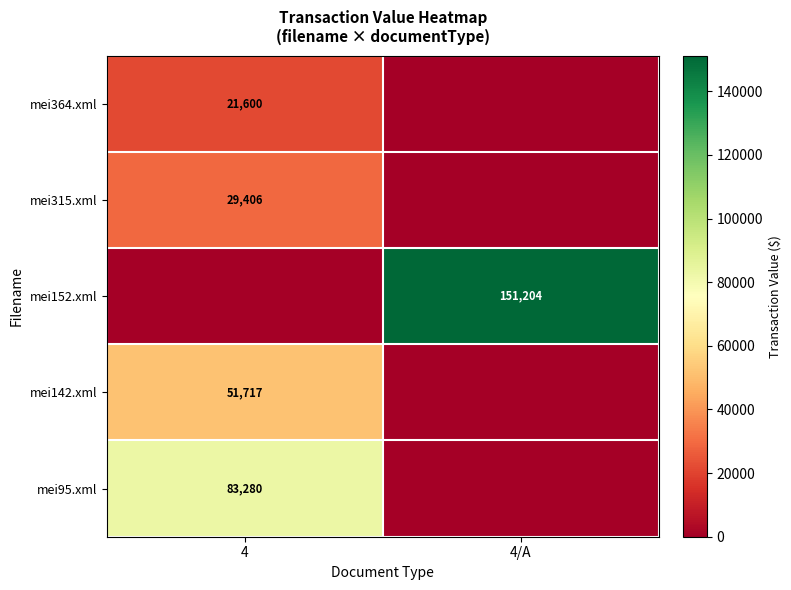

The mei142.xml series shows 51717 at 4. True or false?

True